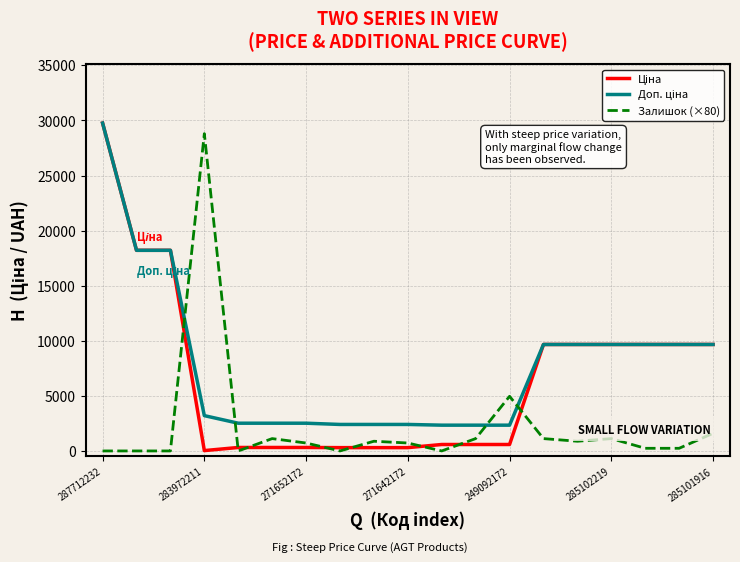

What is the greatest value displayed?

29761.5